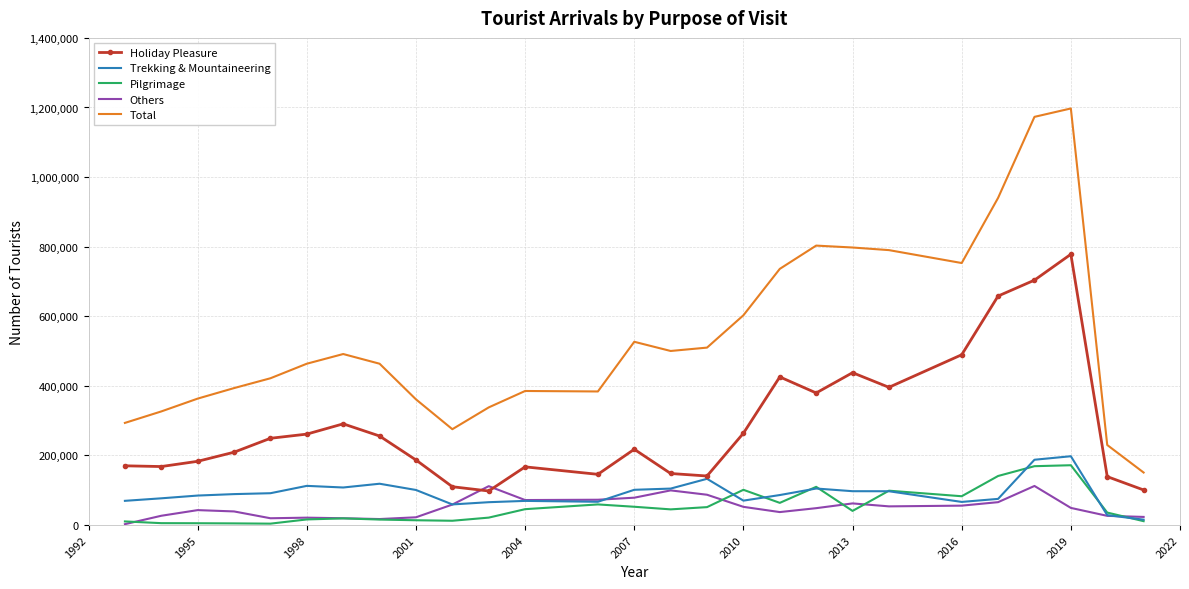

Which series has the widest spread of values?

Total